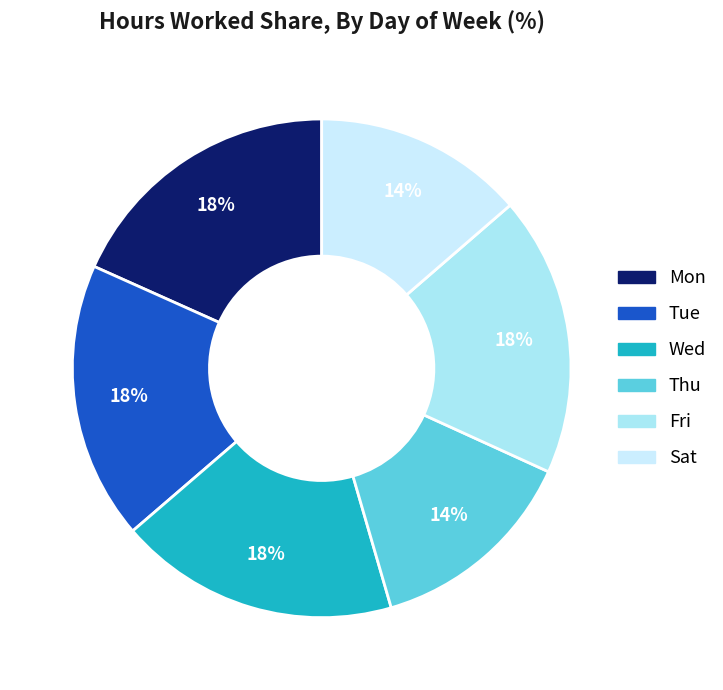

To the nearest percent, what is the average slice percentage?

17%